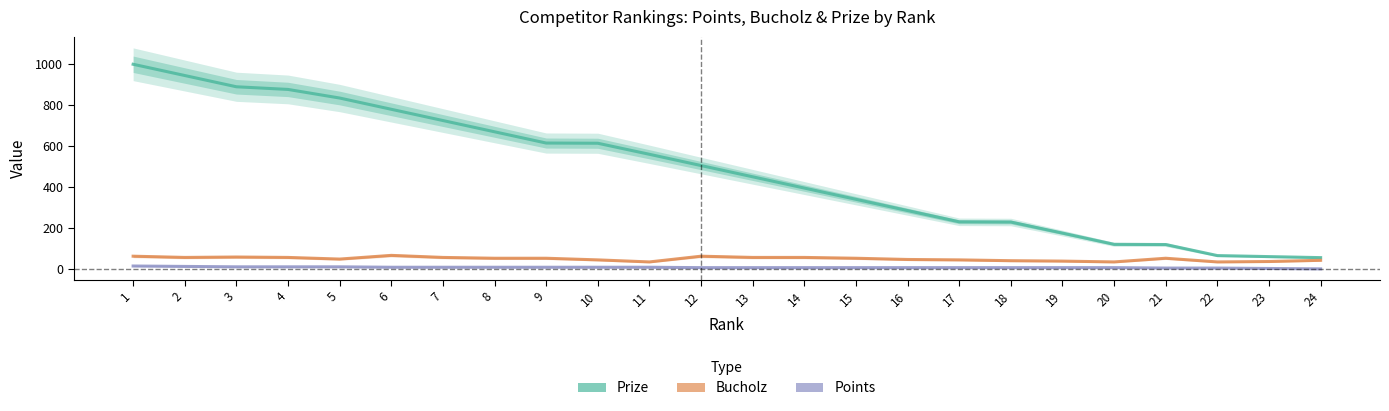

Reading right to left, extract all data points from this chart.

Prize: 24=55	23=60	22=65	21=119	20=120	19=175	18=229	17=230	16=285	15=340	14=395	13=450	12=505	11=560	10=614	9=615	8=670	7=725	6=780	5=835	4=877	3=890	2=945	1=1000
Bucholz: 24=42	23=36	22=34	21=52	20=34	19=38	18=40	17=44	16=46	15=52	14=56	13=56	12=62	11=34	10=44	9=52	8=52	7=56	6=66	5=48	4=56	3=58	2=56	1=62
Points: 24=0	23=2	22=4	21=4	20=6	19=6	18=6	17=6	16=6	15=6	14=6	13=6	12=6	11=8	10=8	9=8	8=8	7=8	6=8	5=10	4=10	3=10	2=12	1=14